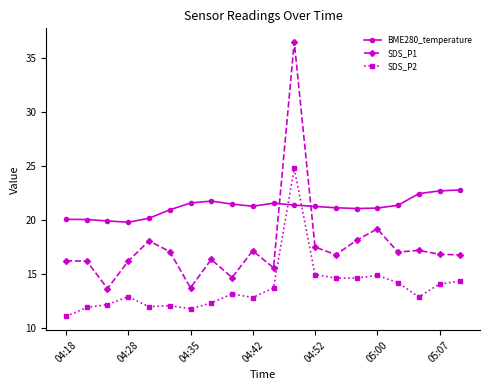

True or false: SDS_P2 has more than 1 interior local peaks.

True